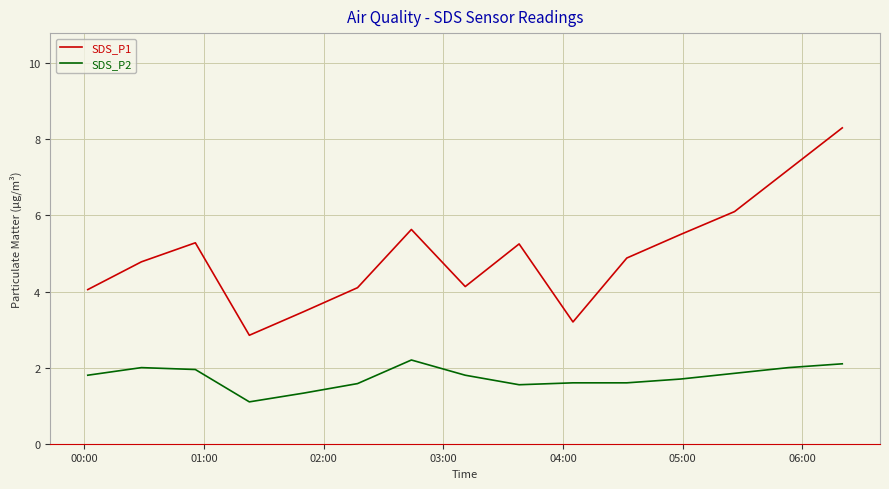

What is the smallest value displayed?

1.1